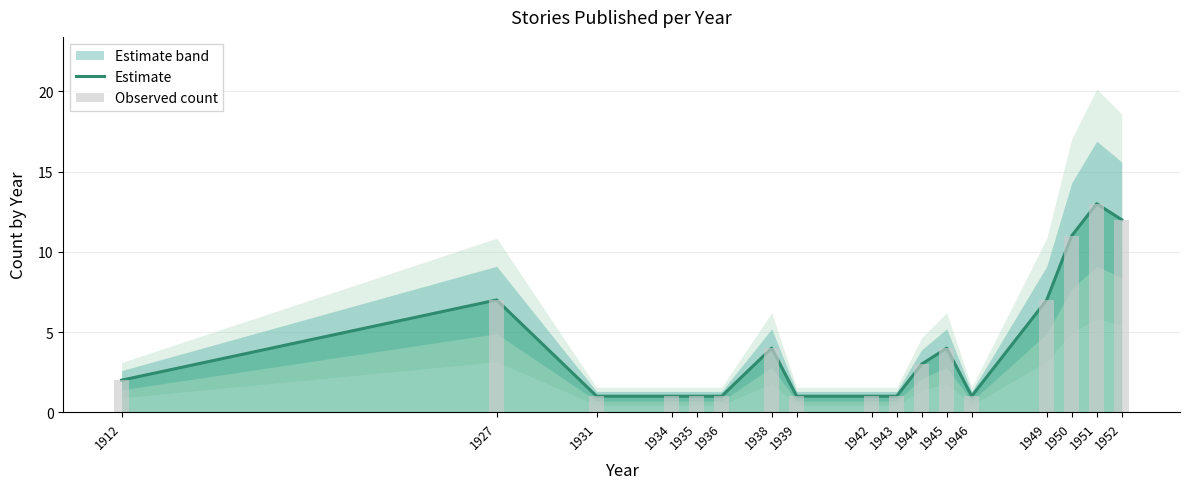

What is the average value of the Estimate series?

4